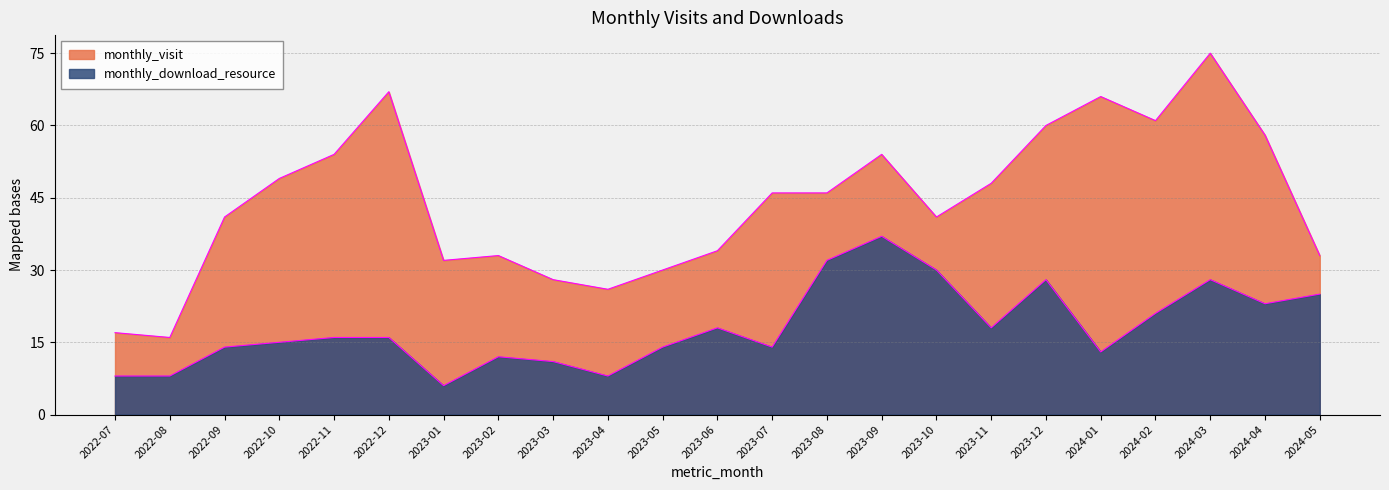

Does the chart display data point markers on the line(s)?

No